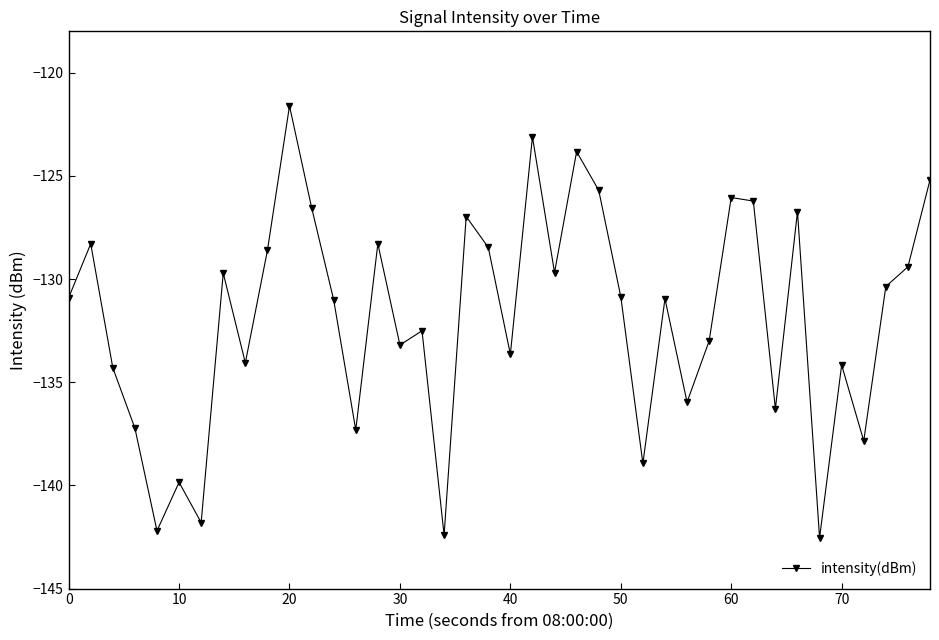

True or false: the data has more than 0 interior local peaks.

True